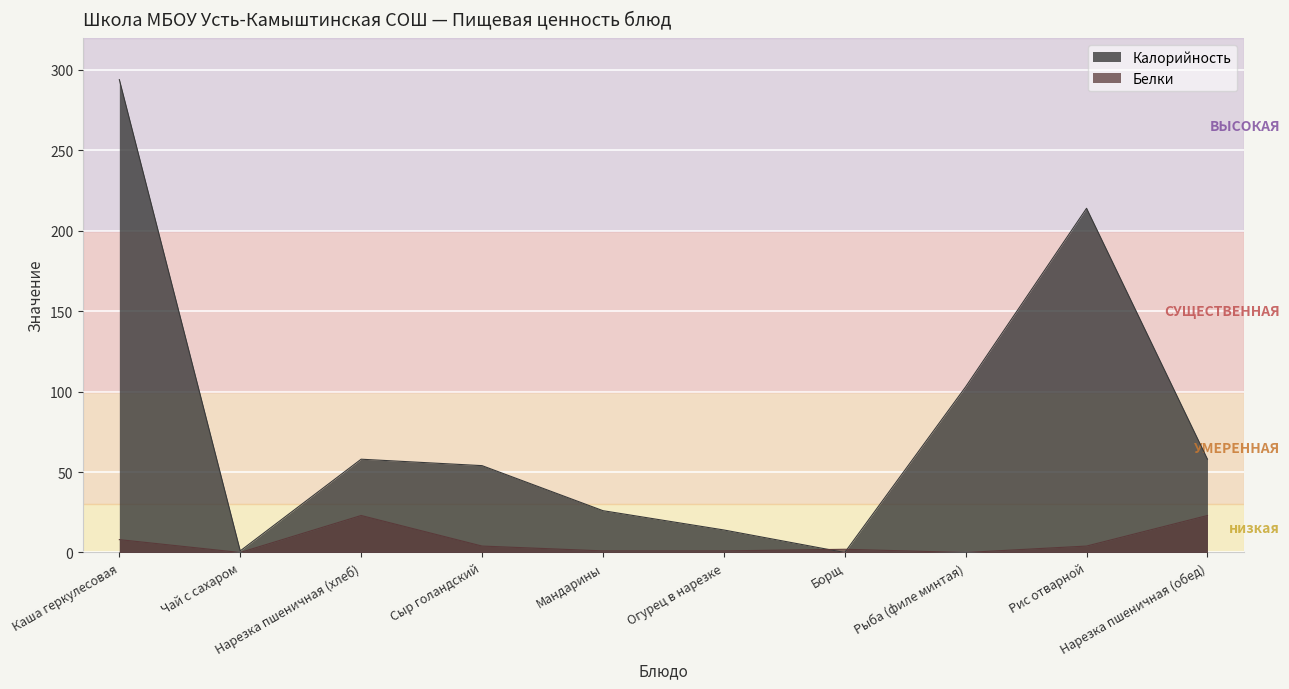

Where is the first local maximum for Белки?

Нарезка пшеничная (хлеб)